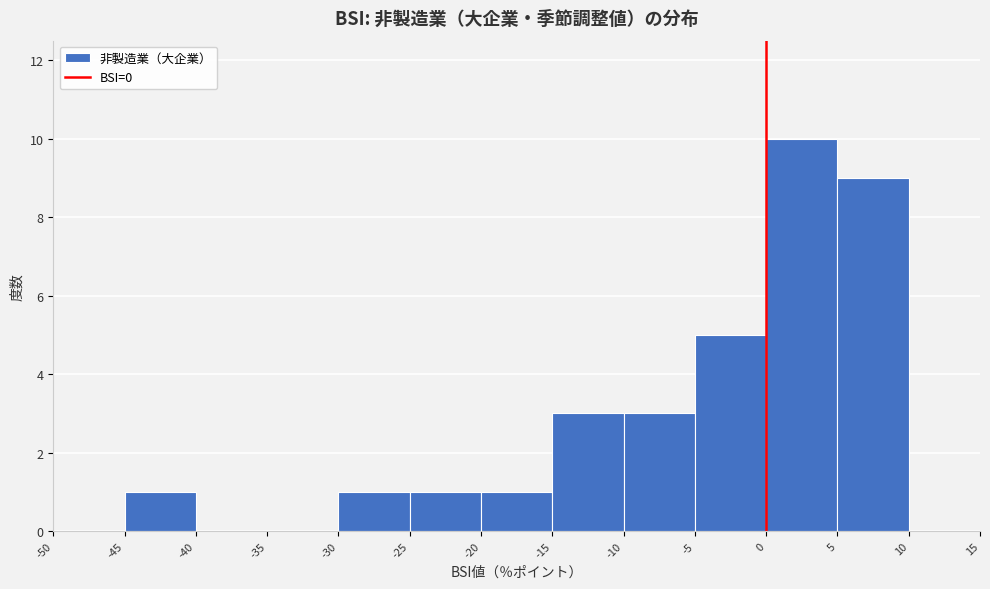

Reading left to right, list every bar in this chart as the range it spans on the x-axis followed by its height. The values are not printed on the chart, so give them approximately, as read against the axis.

-50 to -45: 0
-45 to -40: 1
-40 to -35: 0
-35 to -30: 0
-30 to -25: 1
-25 to -20: 1
-20 to -15: 1
-15 to -10: 3
-10 to -5: 3
-5 to 0: 5
0 to 5: 10
5 to 10: 9
10 to 15: 0